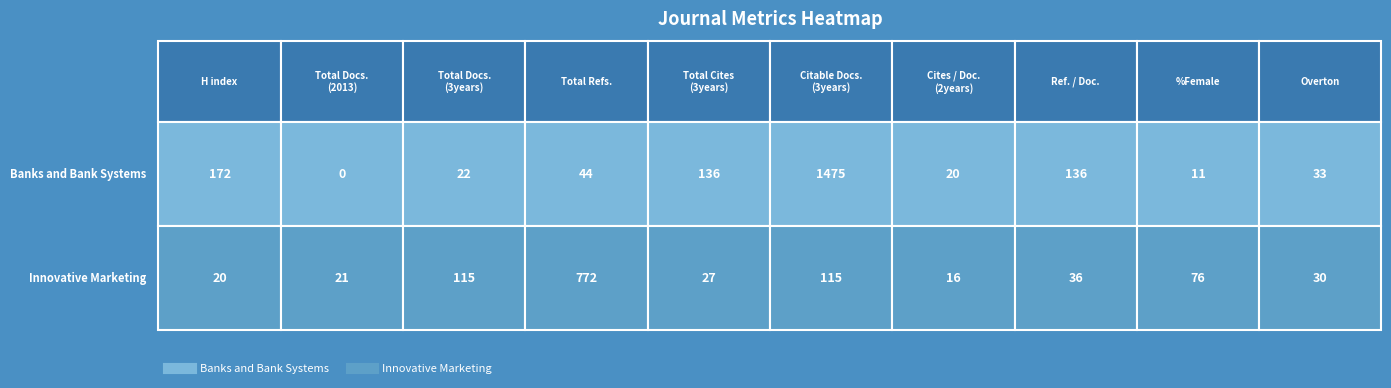

What is the sum of all Innovative Marketing values?

1228